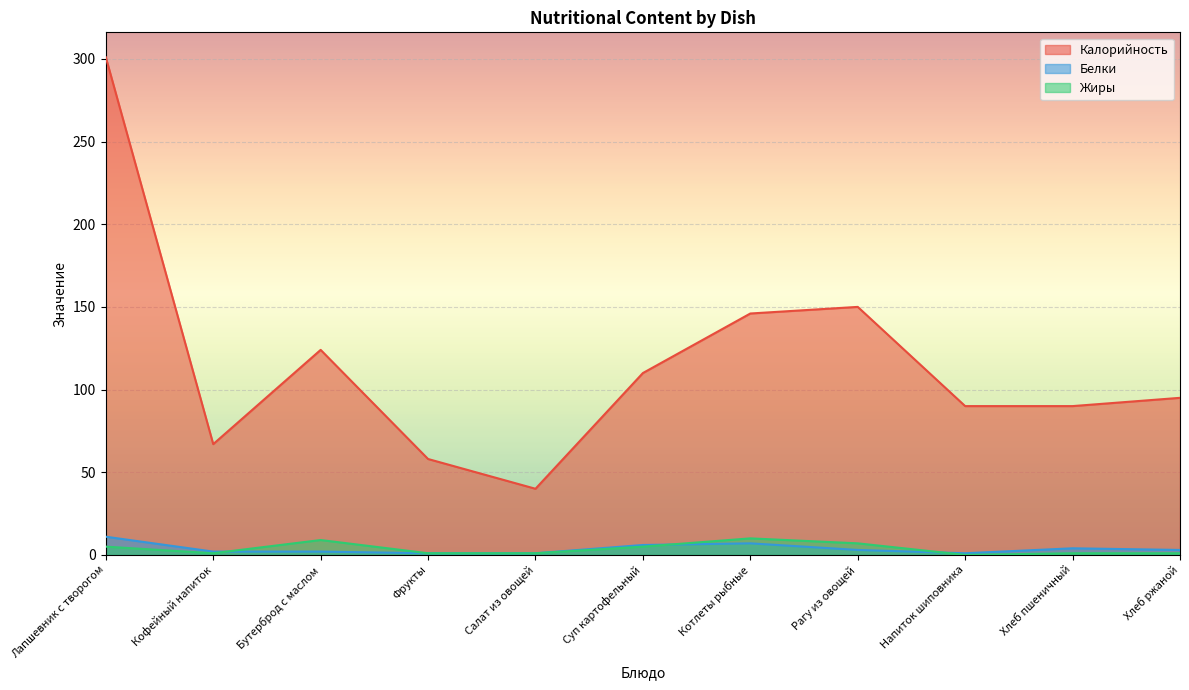

Which category has the lowest value in the Жиры series?

Напиток шиповника